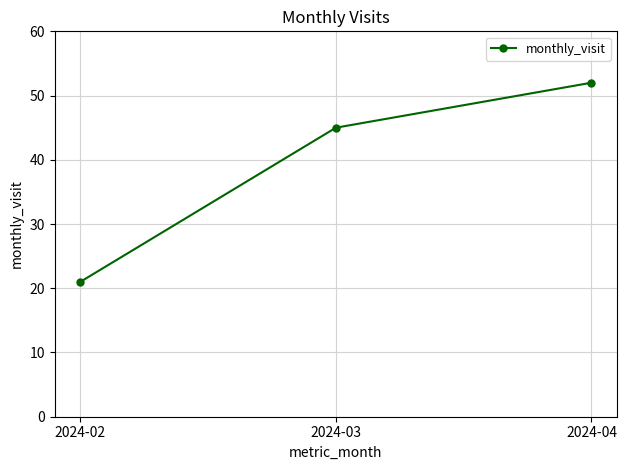

How many distinct data groups are displayed?

1